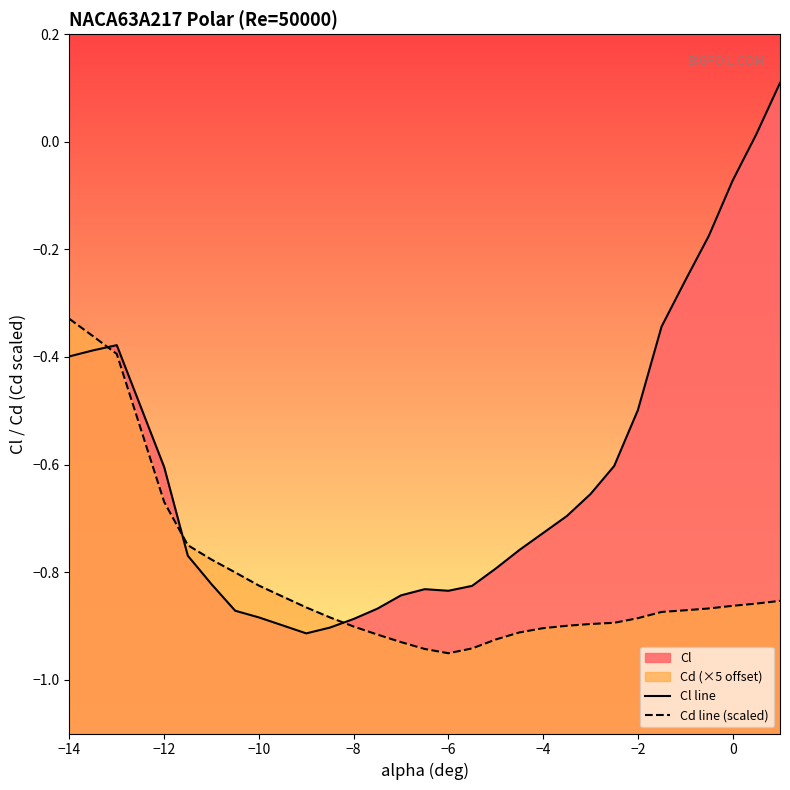

Reading right to left, extract all data points from this chart.

Cl line: 0.1	0.0	-0.1	-0.2	-0.3	-0.3	-0.5	-0.6	-0.7	-0.7	-0.7	-0.8	-0.8	-0.8	-0.8	-0.8	-0.8	-0.9	-0.9	-0.9	-0.9	-0.9	-0.9	-0.9	-0.8	-0.8	-0.6	-0.4	-0.4	-0.4
Cd line (scaled): -0.9	-0.9	-0.9	-0.9	-0.9	-0.9	-0.9	-0.9	-0.9	-0.9	-0.9	-0.9	-0.9	-0.9	-1.0	-0.9	-0.9	-0.9	-0.9	-0.9	-0.9	-0.8	-0.8	-0.8	-0.8	-0.7	-0.7	-0.4	-0.4	-0.3